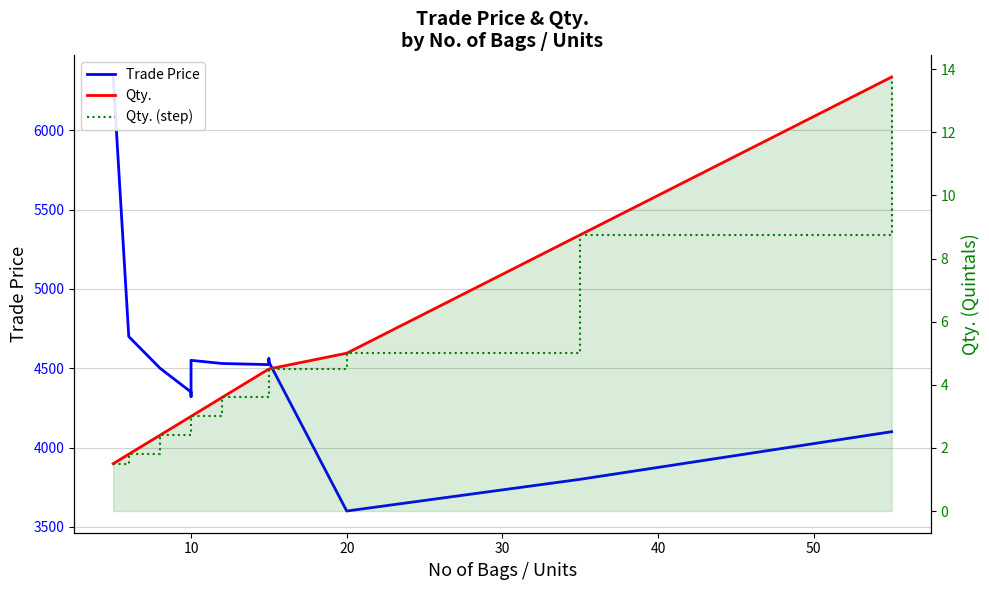

What are all the series names shown in the legend?

Trade Price, Qty., Qty. (step)